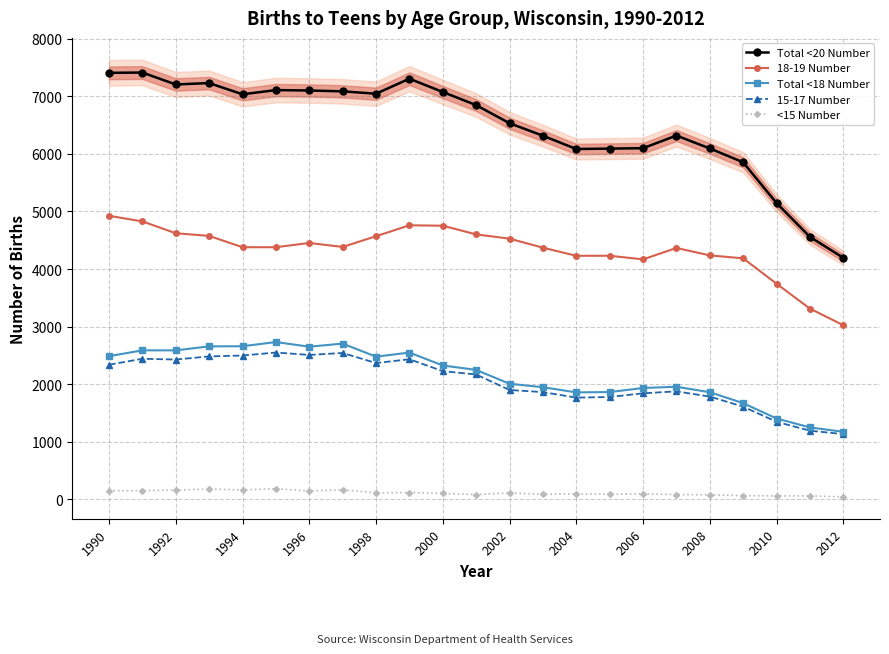

True or false: Total <18 Number and 18-19 Number cross at least once.

False